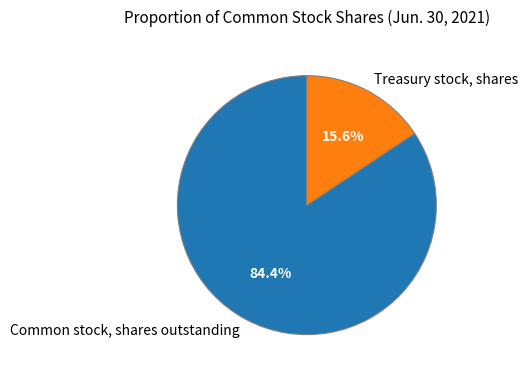

What is the total percentage of Common stock, shares outstanding and Treasury stock, shares?

100.0%